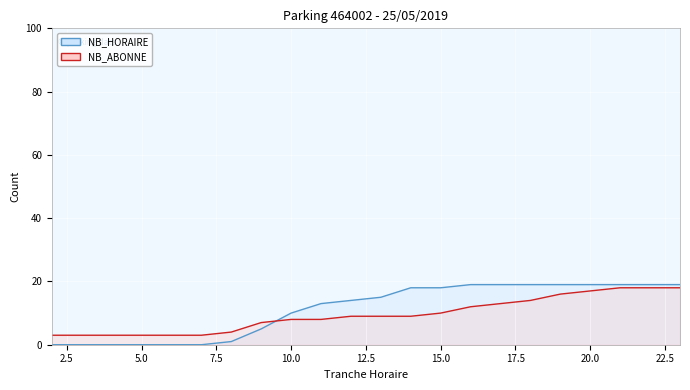

What is the sum of all NB_HORAIRE values?

246